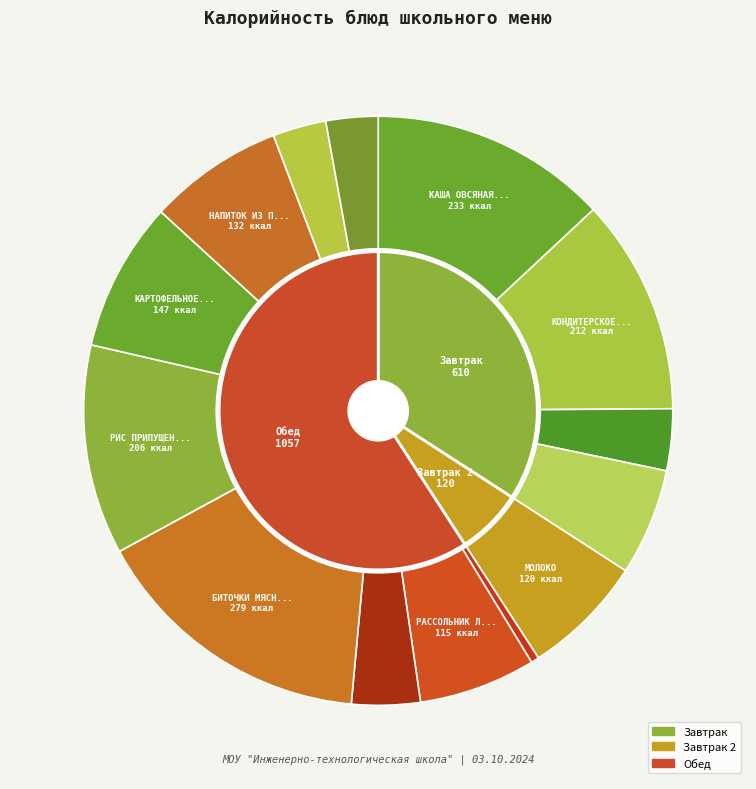

To the nearest percent, what is the combined percentage of КАРТОФЕЛЬНОЕ ПЮРЕ and ОГУРЕЦ СОЛЕНЫЙ?

9%